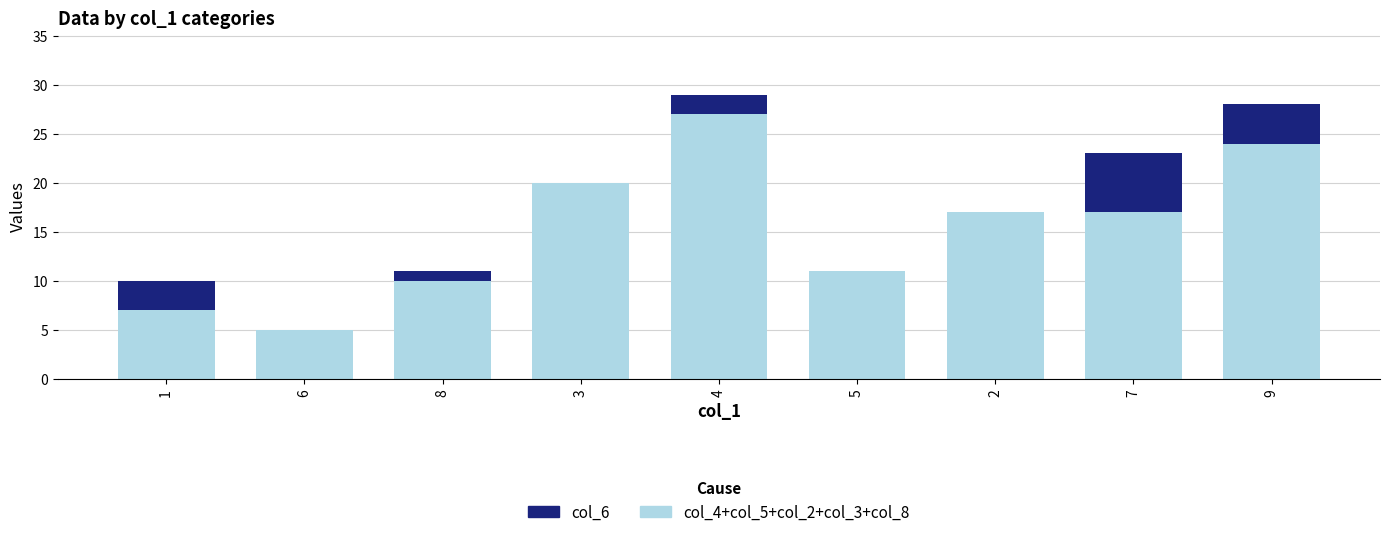

The col_4+col_5+col_2+col_3+col_8 series shows 11 at 5. True or false?

True